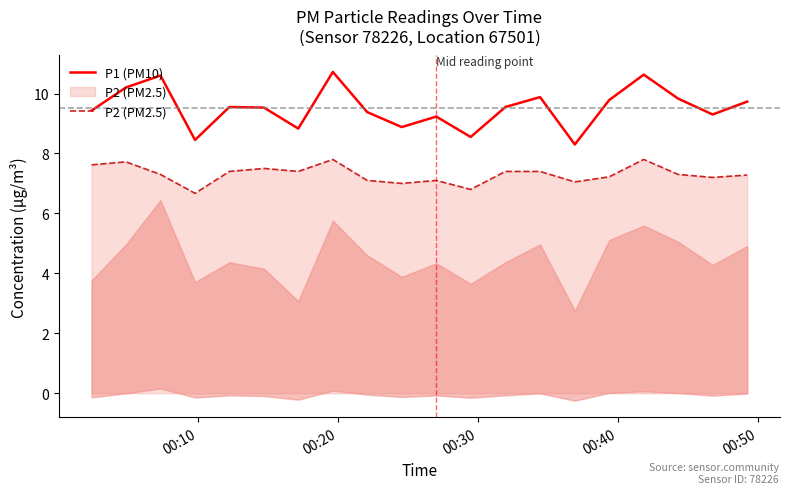

True or false: P1 (PM10) and P2 (PM2.5) cross at least once.

False